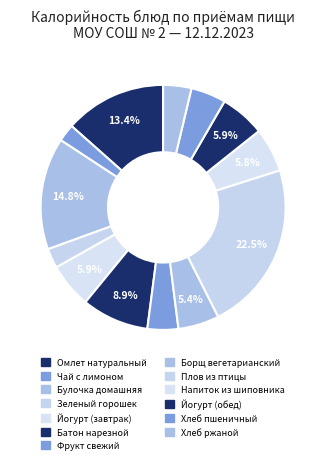

What percentage is the Плов из птицы slice, to the nearest percent?

22%